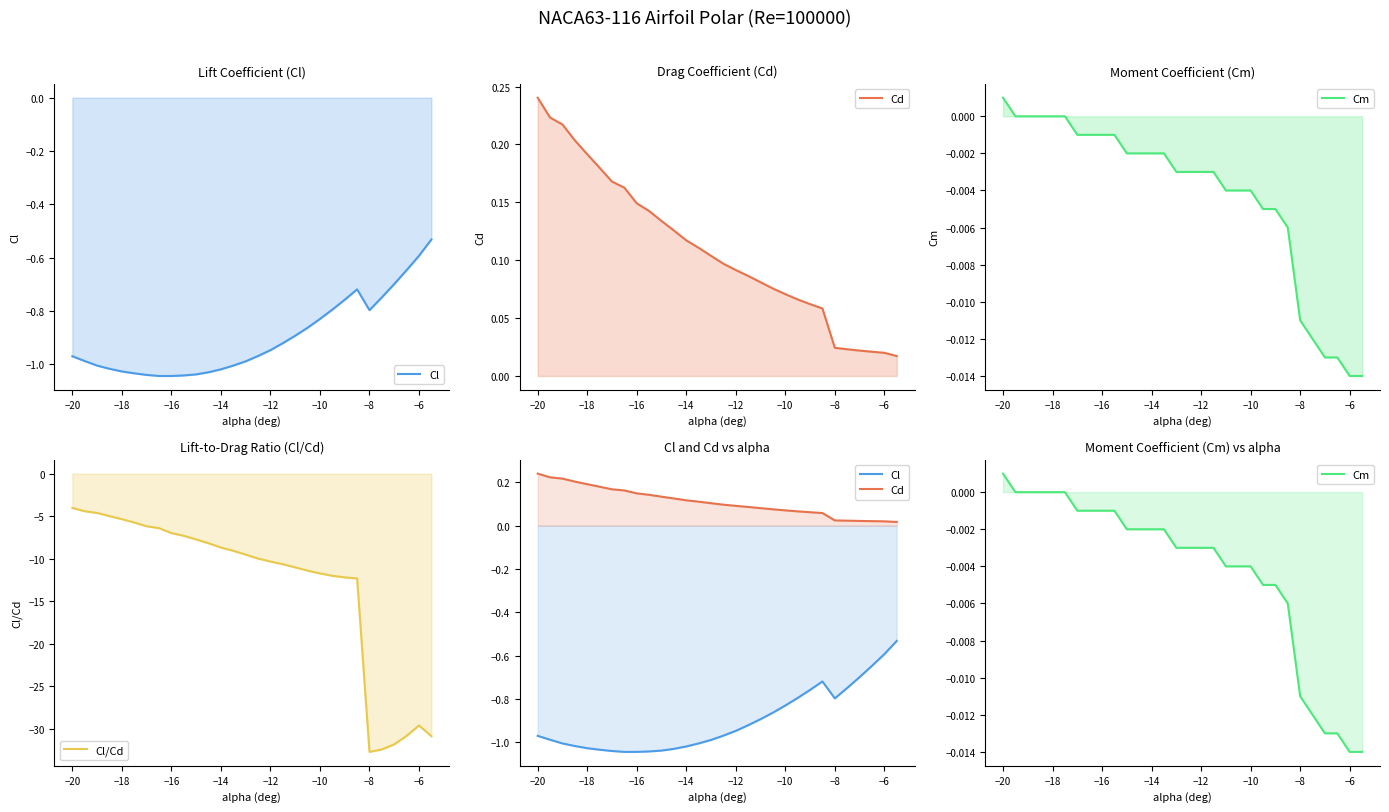

Is the value of Cl at 20 greater than the value of Cd at −10?

No